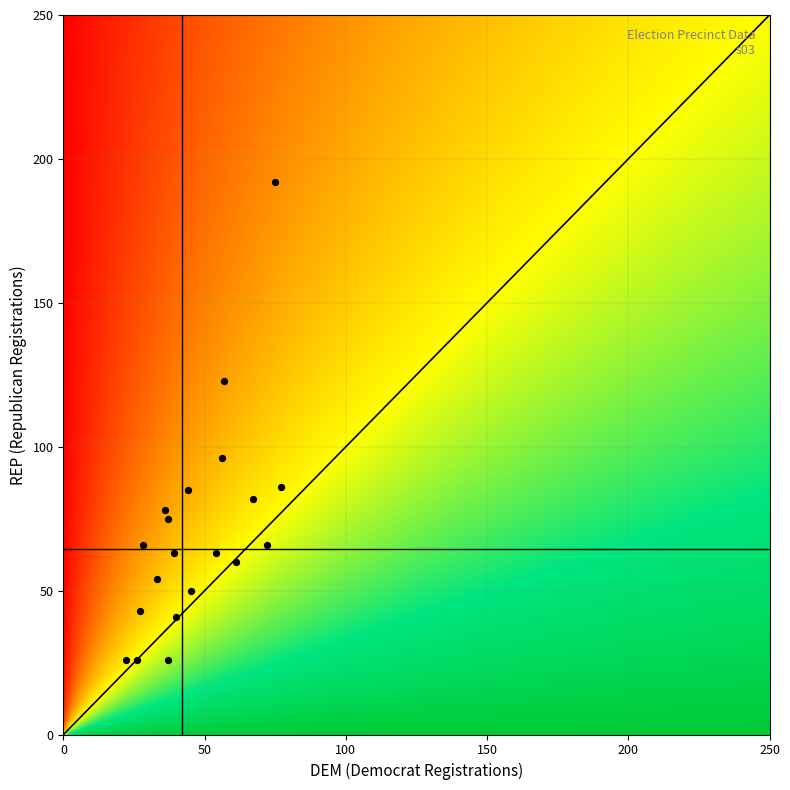

List the labels in order of 160 value, smallest first.

dem, rep